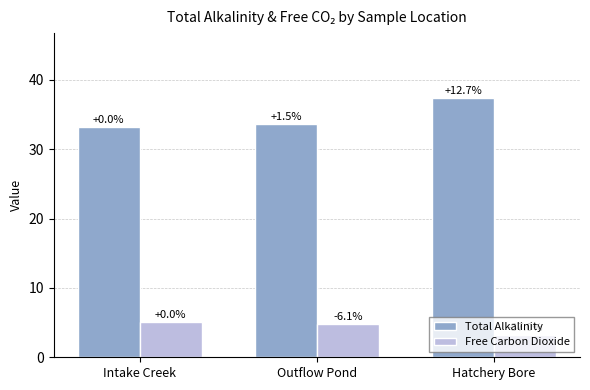

What are all the series names shown in the legend?

Total Alkalinity, Free Carbon Dioxide